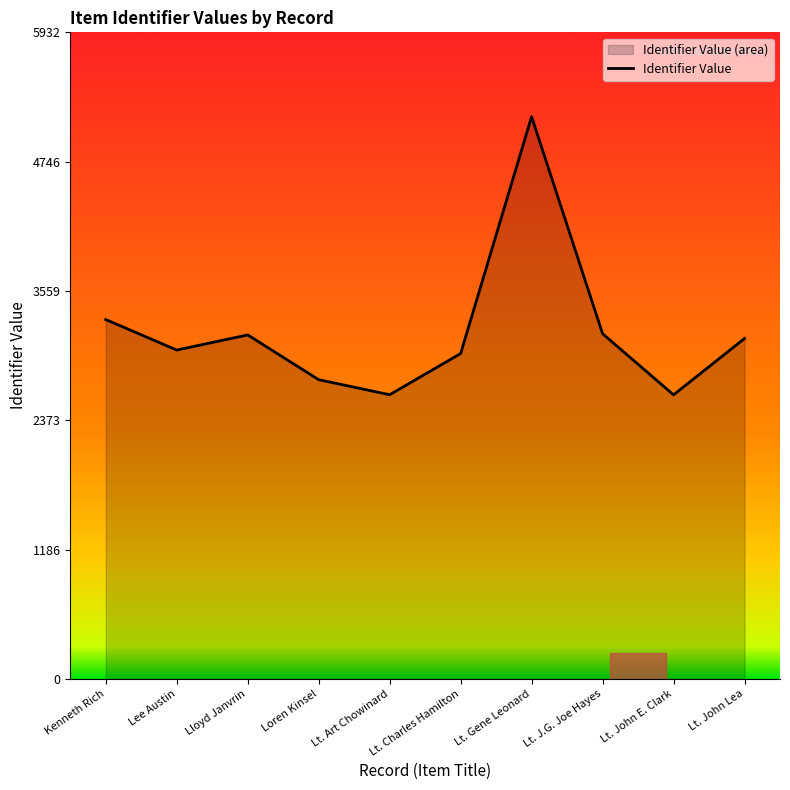

How many categories are shown in the chart?

10